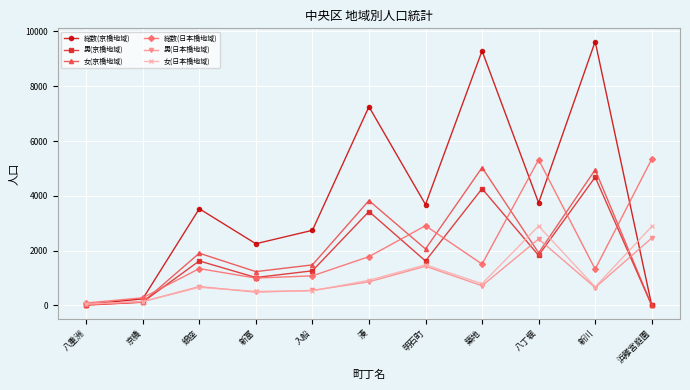

Which series has the largest range (max minus min)?

総数(京橋地域)